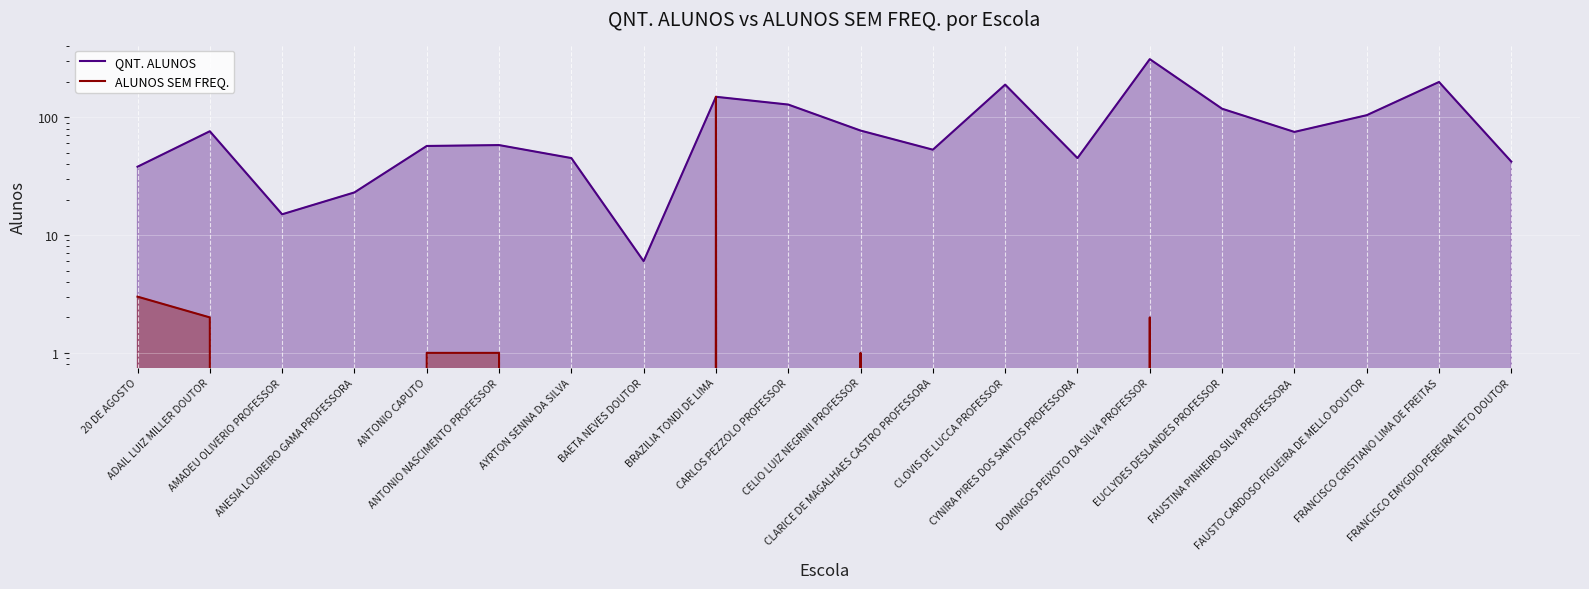

Rank the series at AYRTON SENNA DA SILVA from highest to lowest value.

QNT. ALUNOS, ALUNOS SEM FREQ.